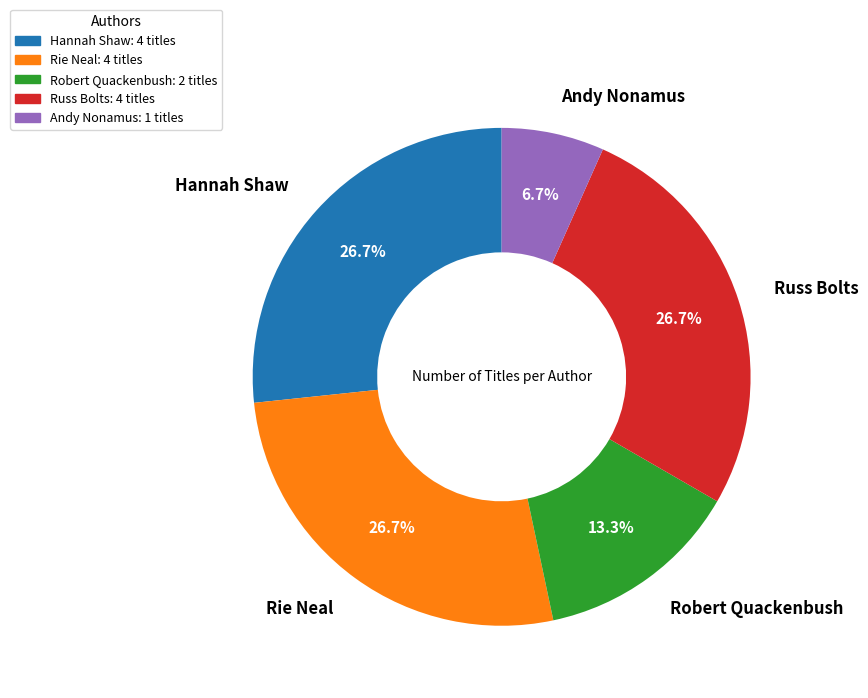

Approximately how many times larger is the value at Russ Bolts: 4 titles compared to Andy Nonamus: 1 titles?

4.0